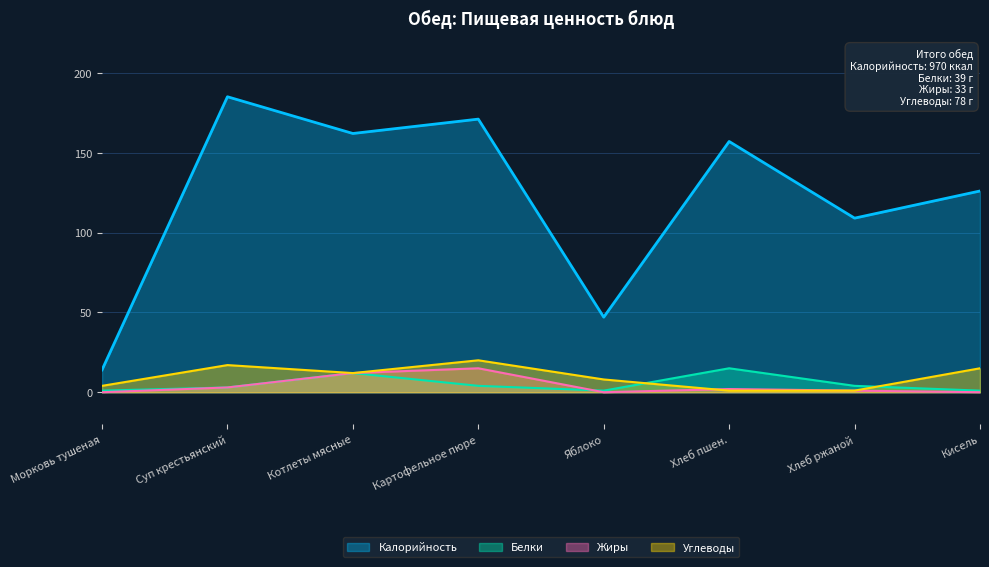

What is the label of the 8th point from the left?

Кисель